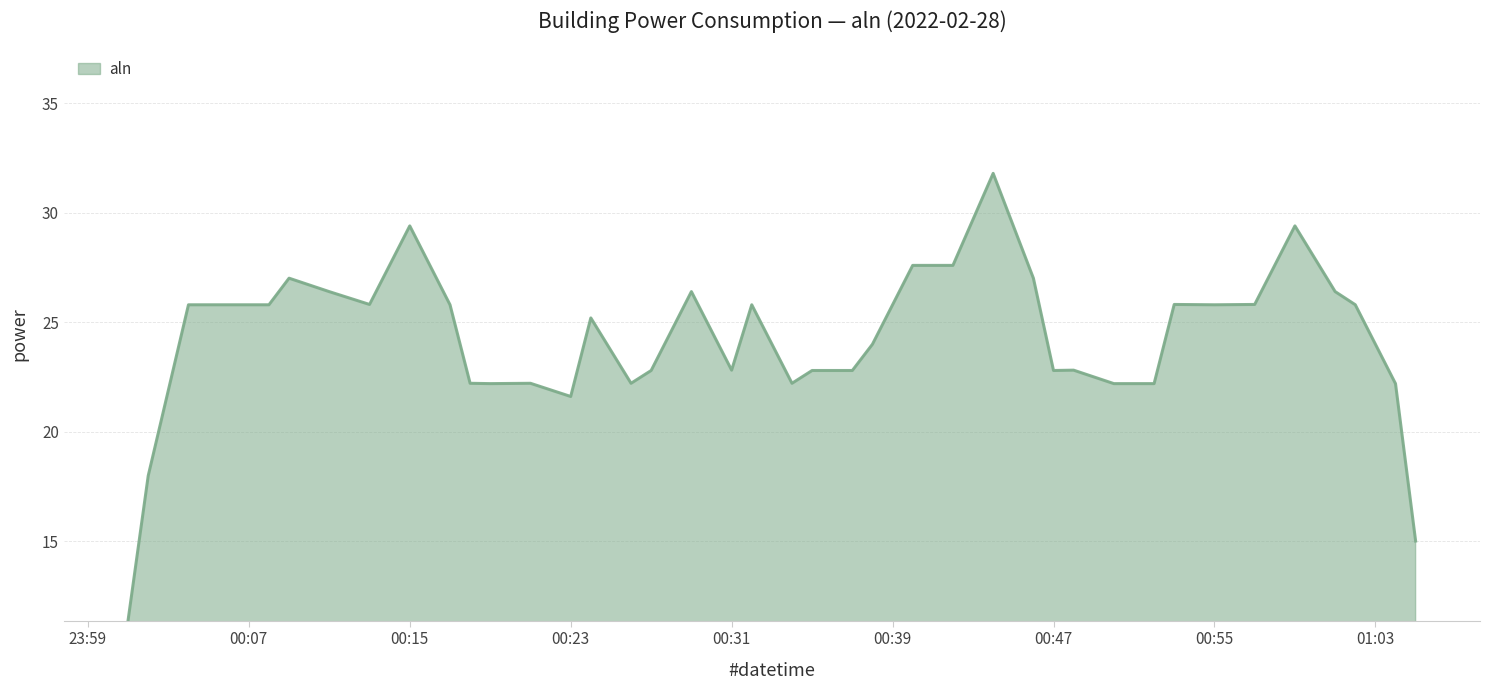

What is the maximum value shown in the chart?

31.8